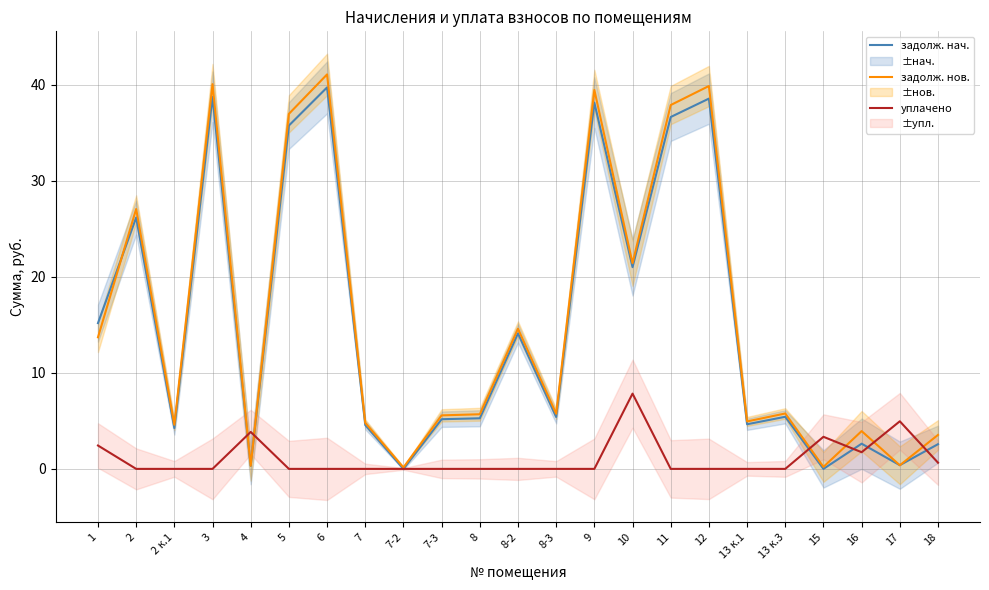

True or false: задолж. нов. has a value of 59.7 at 9.

False